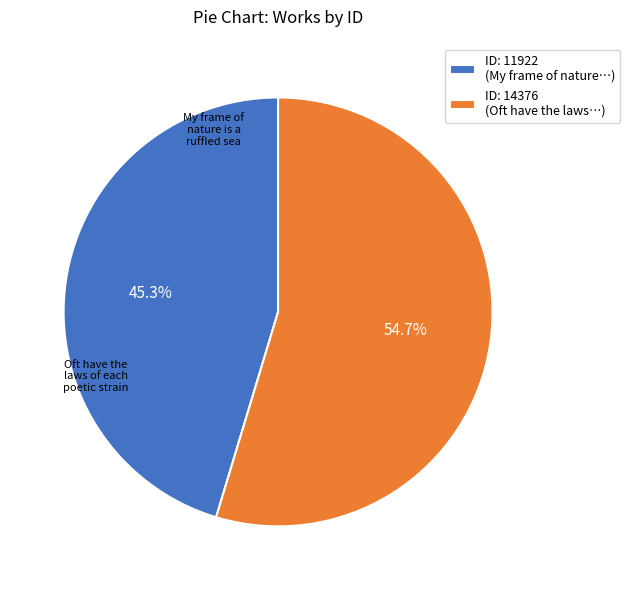

Which slice represents more than half of the pie?

Oft have the laws of each poetic strain